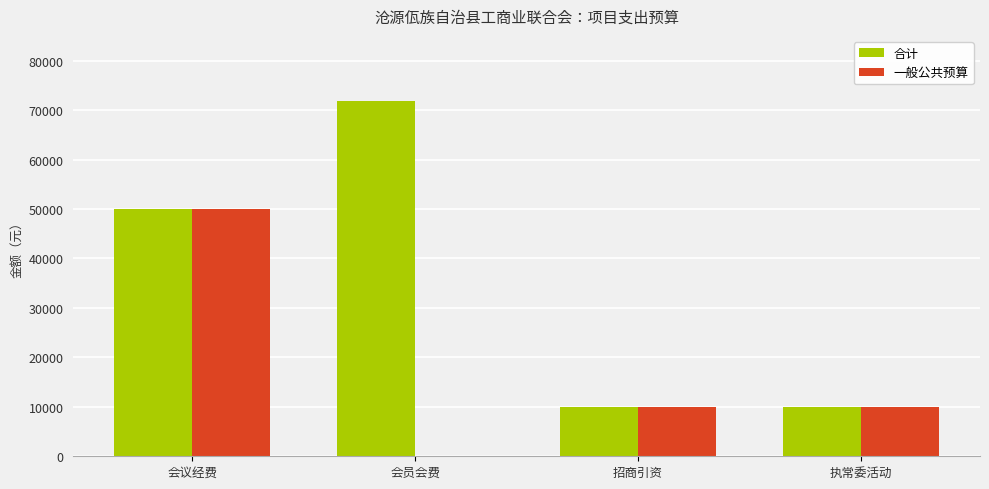

Count the 合计 values in the range 10000 to 71800.

4